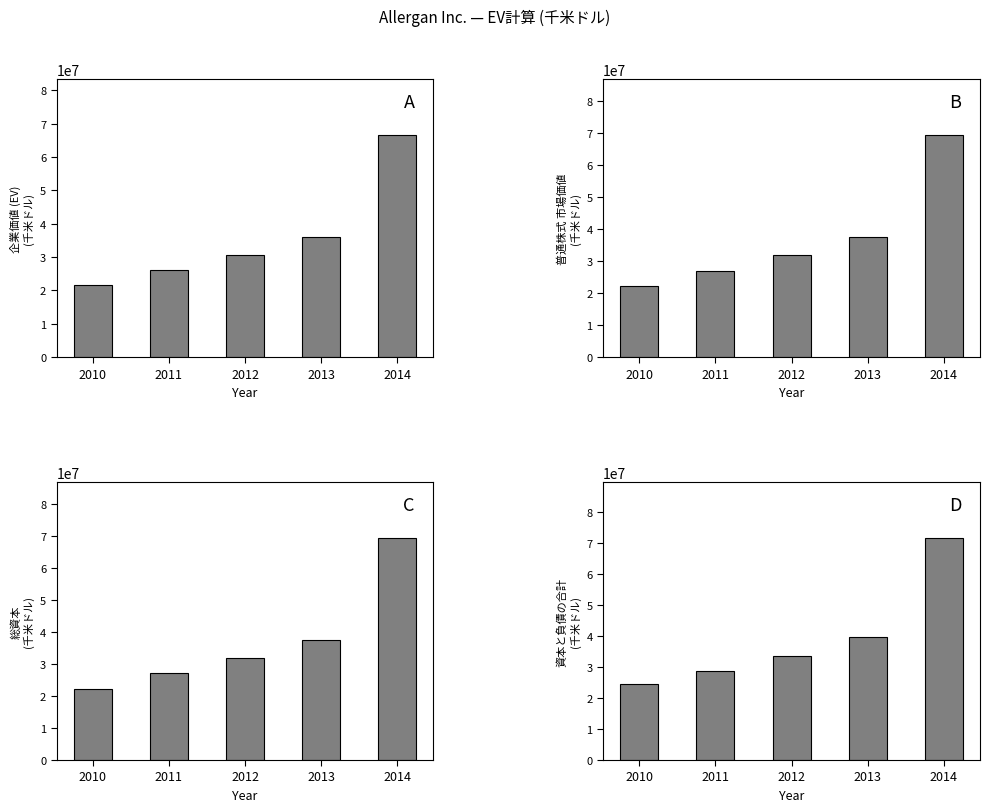

At how many categories does at least one series exceed 67610153?

1